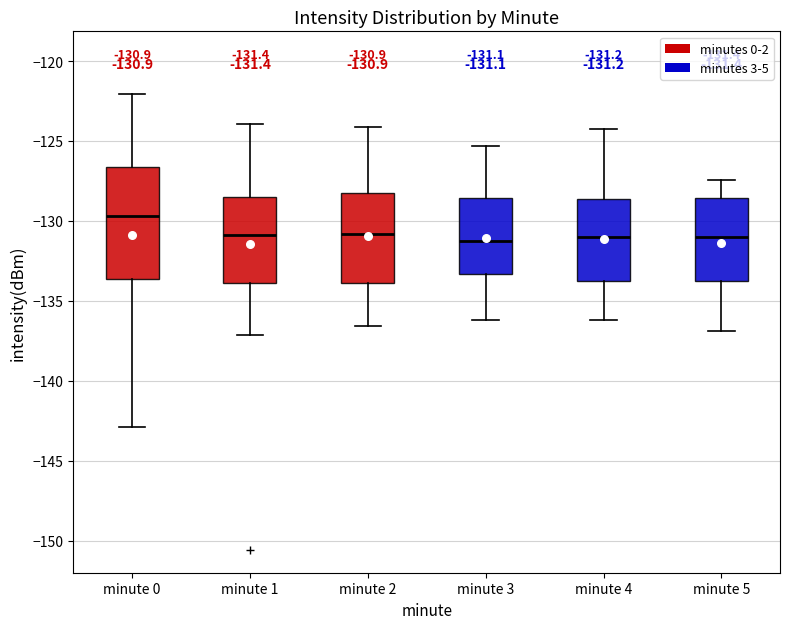

Which box is the tallest, from its lower edge to its upper edge?

minute 0